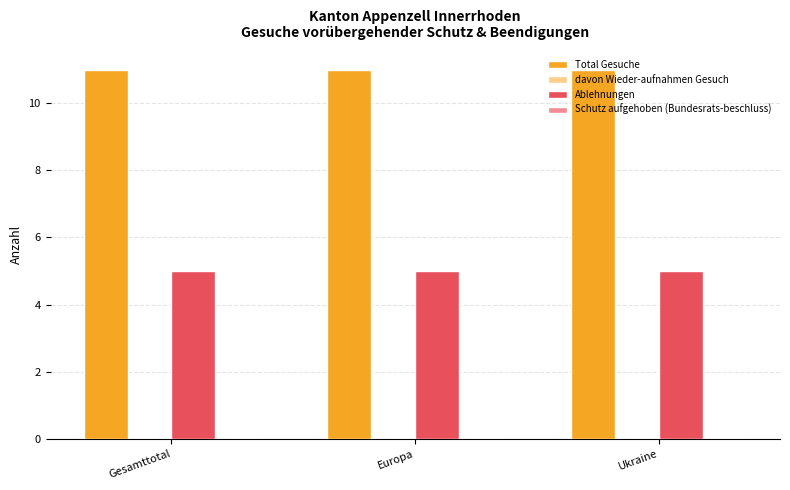

What is the sum of all Total Gesuche values?

33